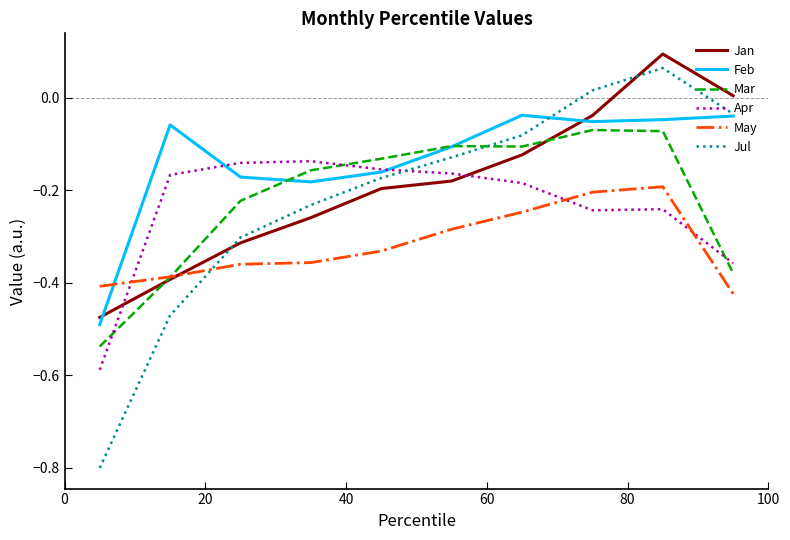

Which series has the largest total across all categories?

Feb